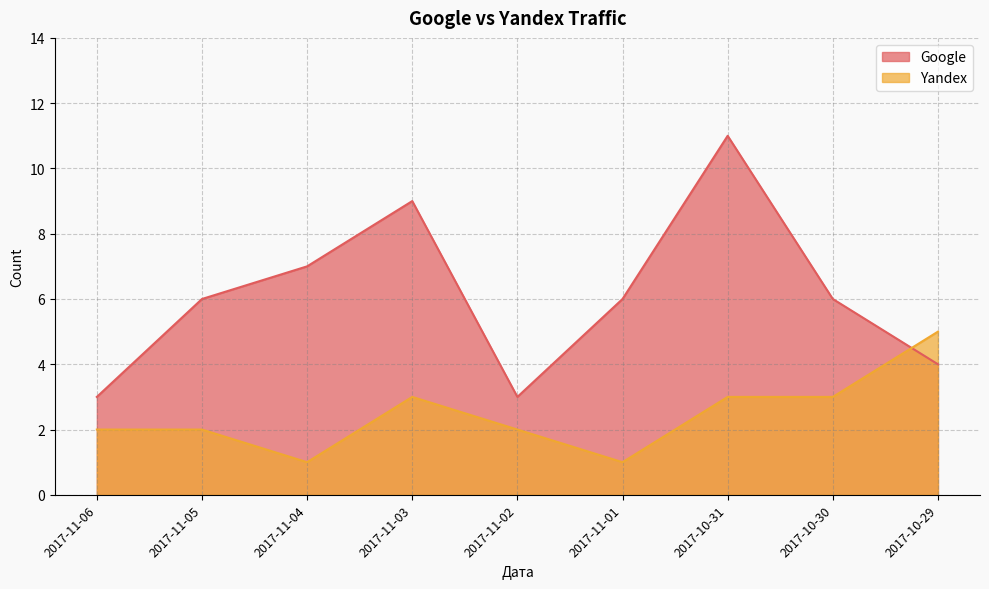

What is the value of the Google point at the 1st from the left?

3